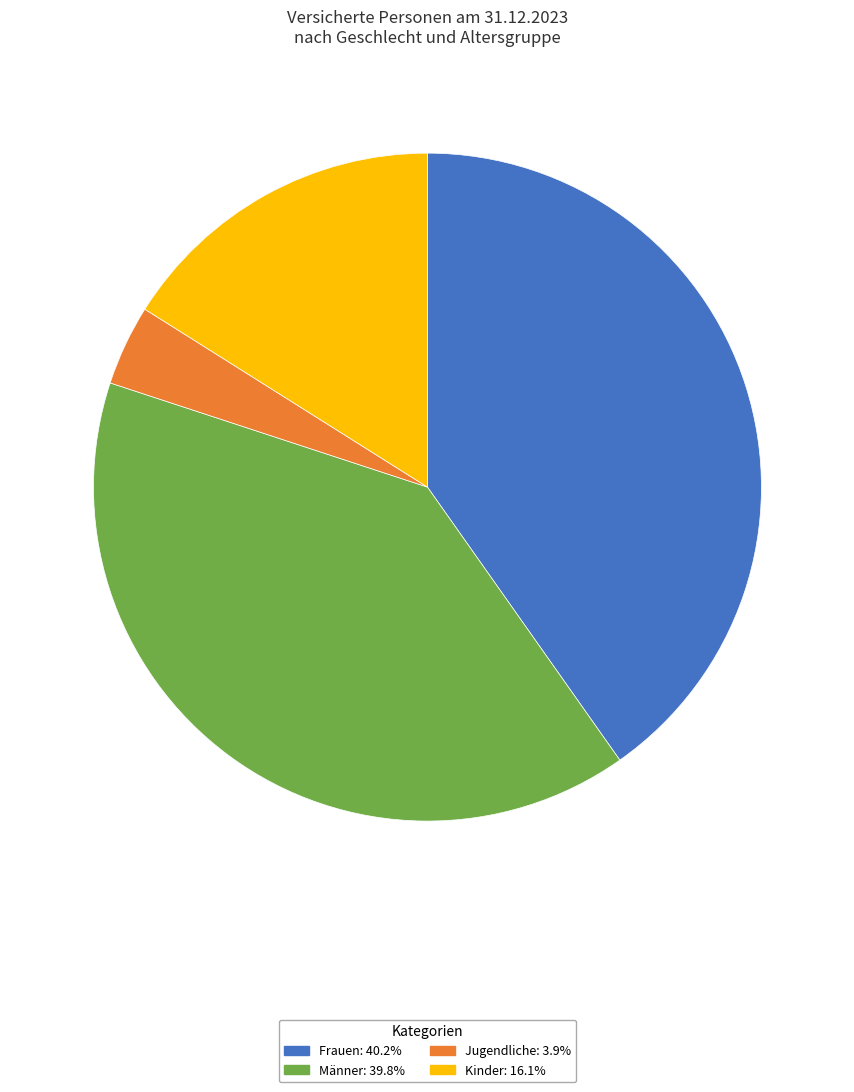

Do Frauen: 40.2% and Jugendliche: 3.9% together represent more than half of the pie?

No